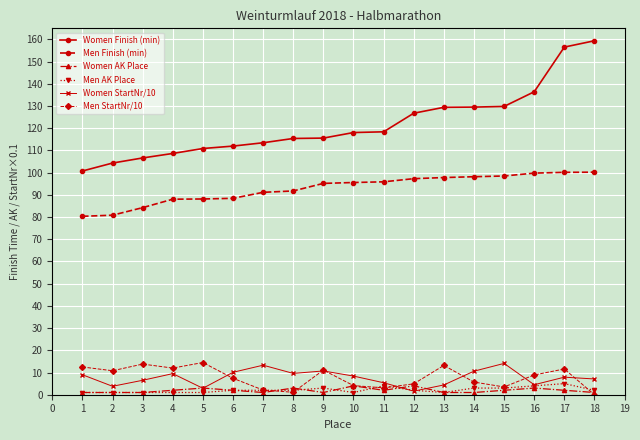

Is it true that Women StartNr/10 equals 2.9 at 5?

True